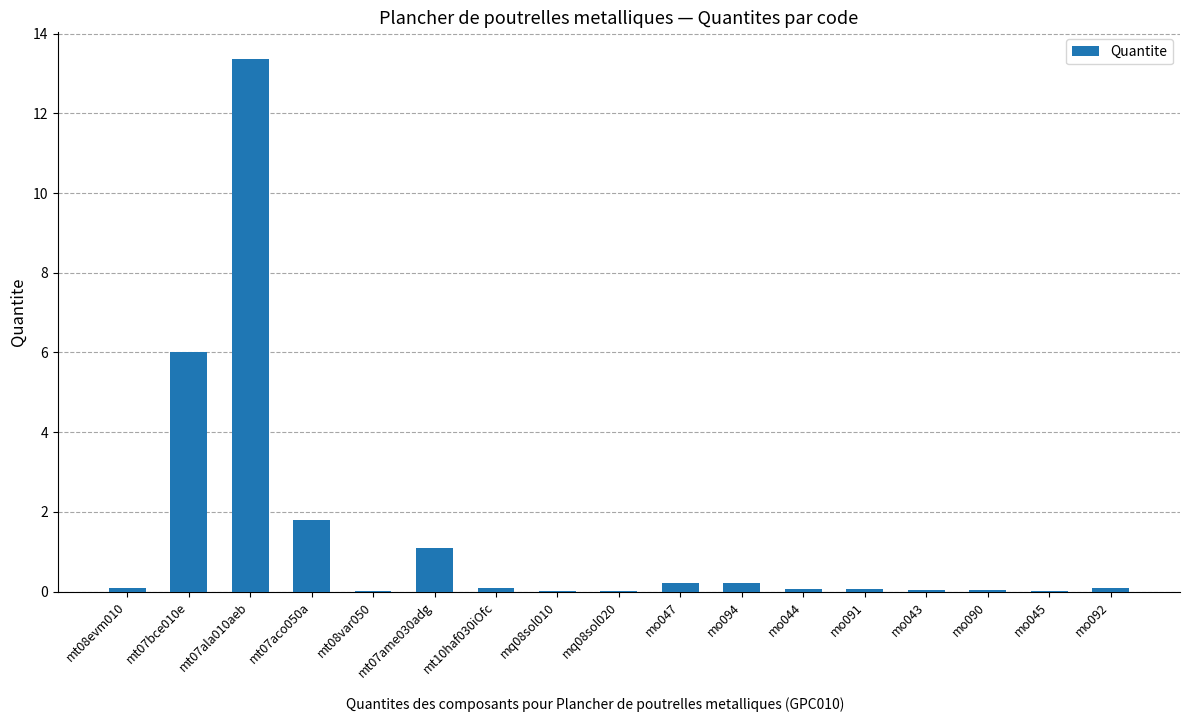

Which has a higher value, mo047 or mt07ame030adg?

mt07ame030adg